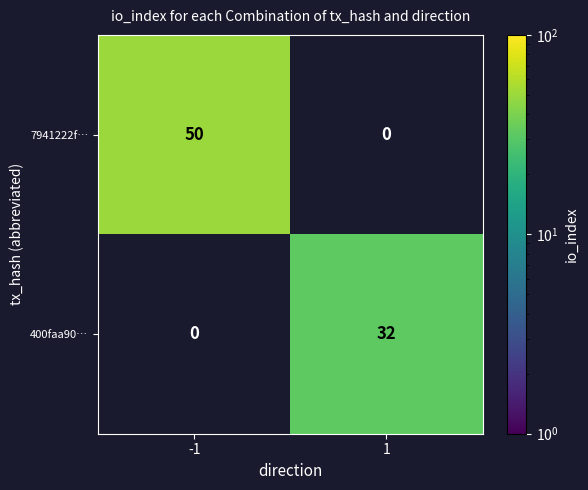

How many series are shown in this chart?

2